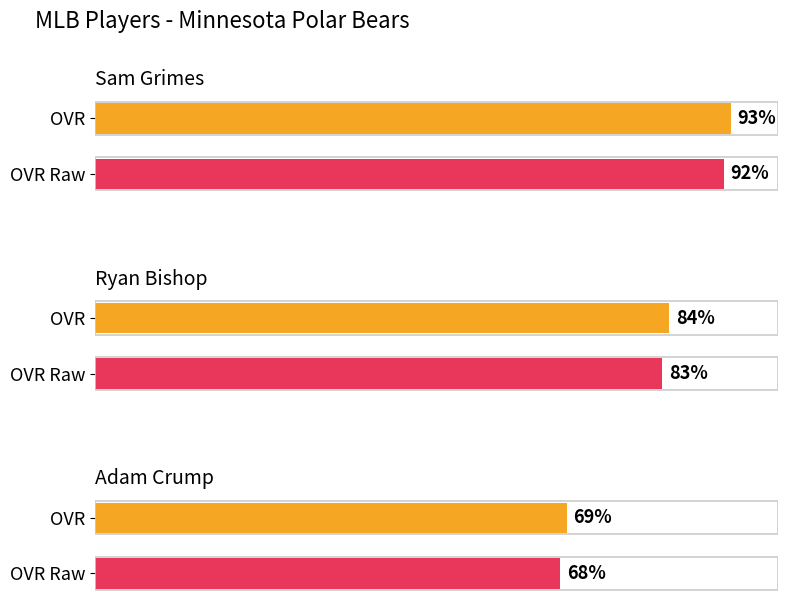

The value of ovr_raw at Sam Grimes is 42. True or false?

False